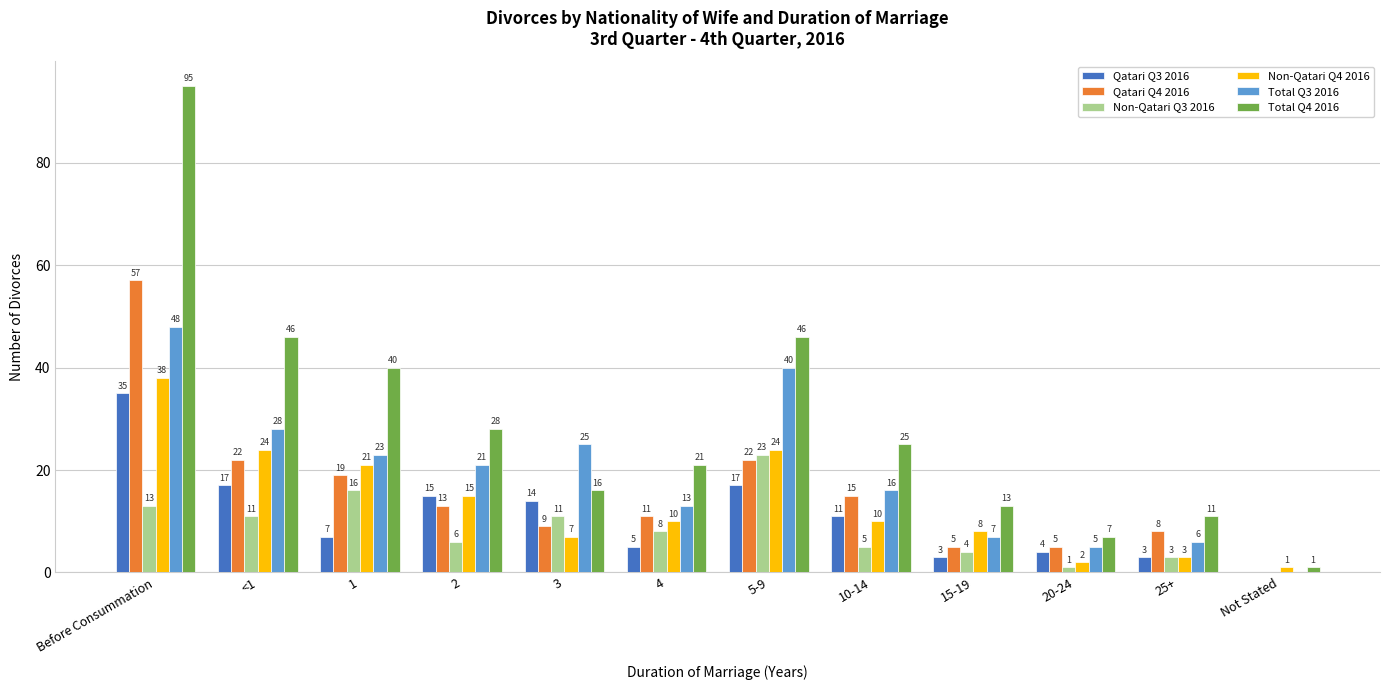

How many series are shown in this chart?

6